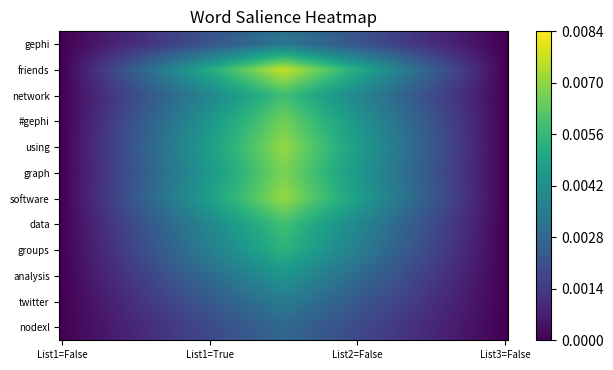

Which series has the largest total across all categories?

friends